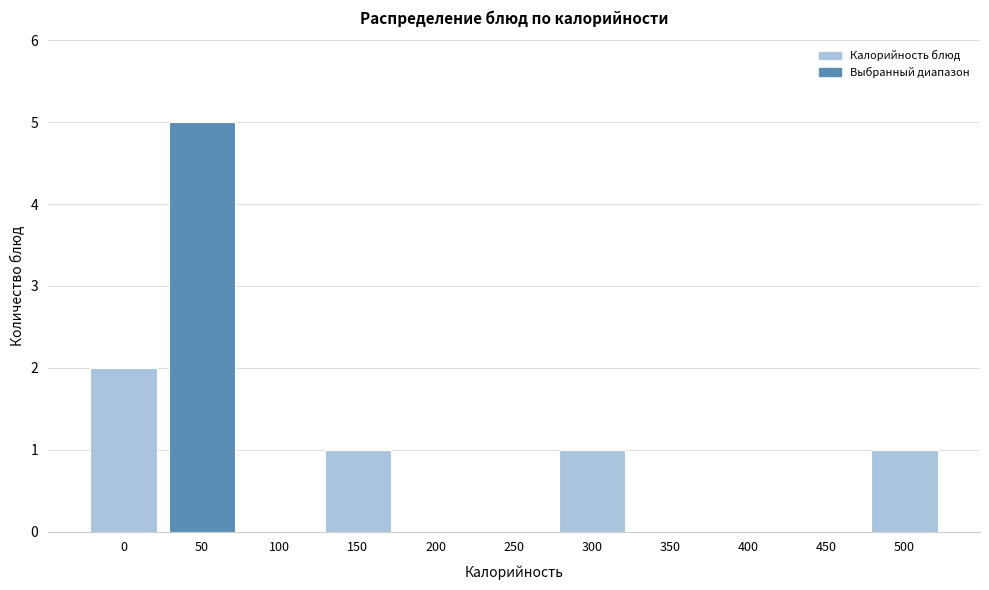

Reading left to right, transcribe all the data shown in this chart.

0=2	50=5	100=0	150=1	200=0	250=0	300=1	350=0	400=0	450=0	500=1